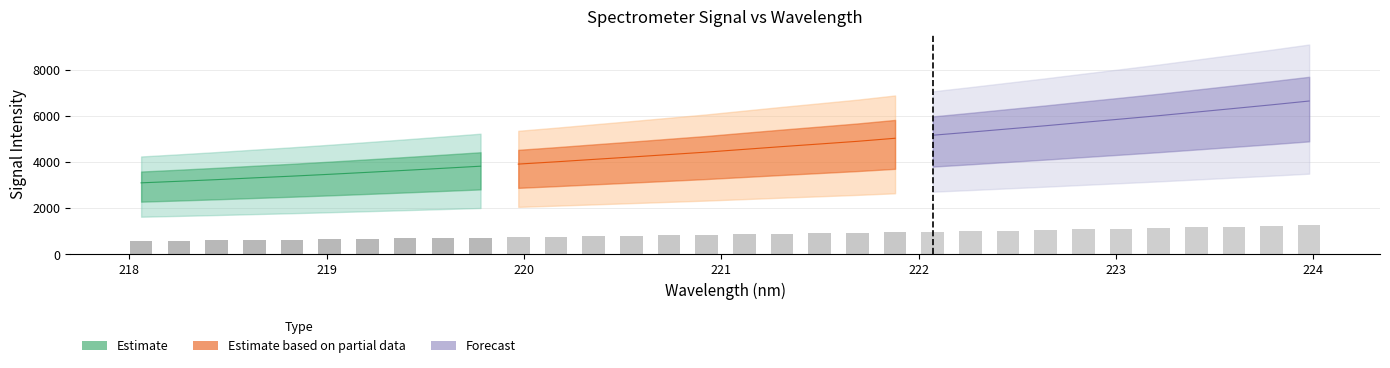

What is the label of the 28th bar from the right?

218.8244